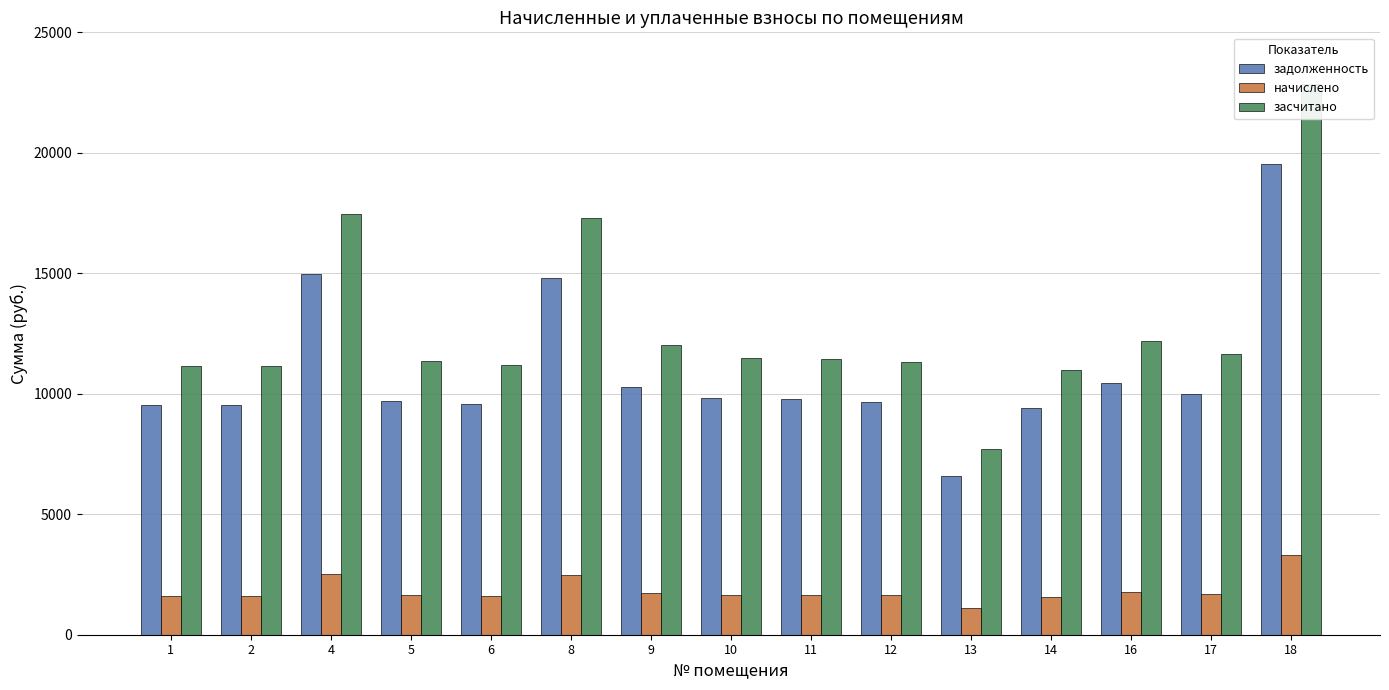

How many categories are shown in the chart?

15